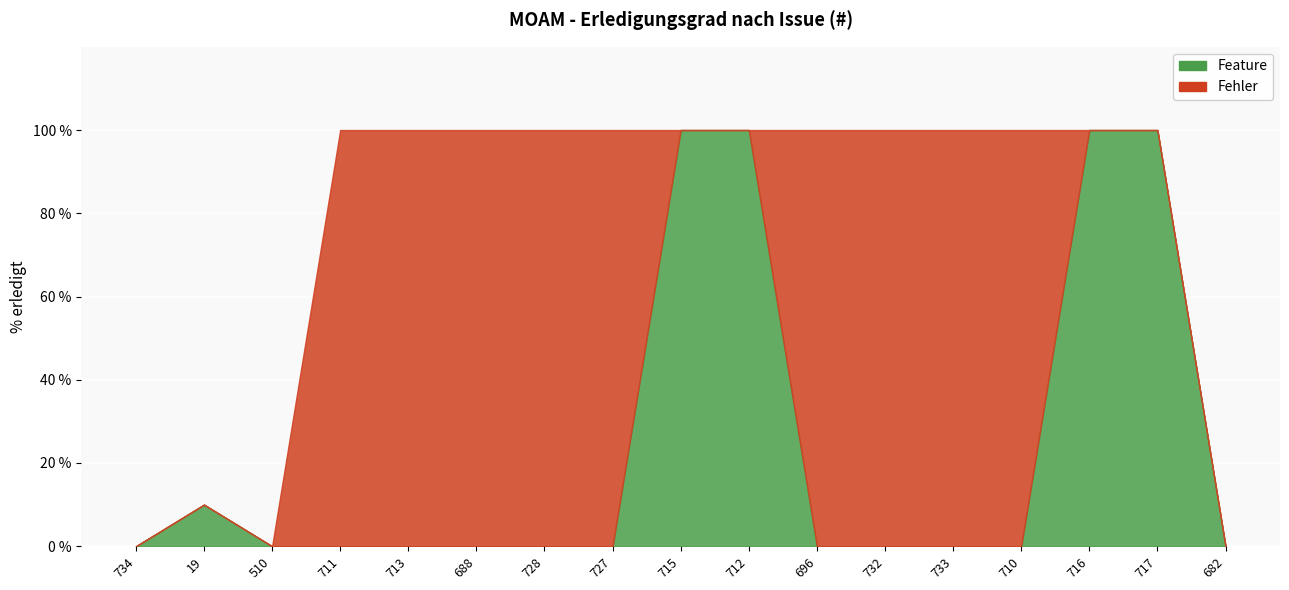

What is the total value across all series at 696?

100